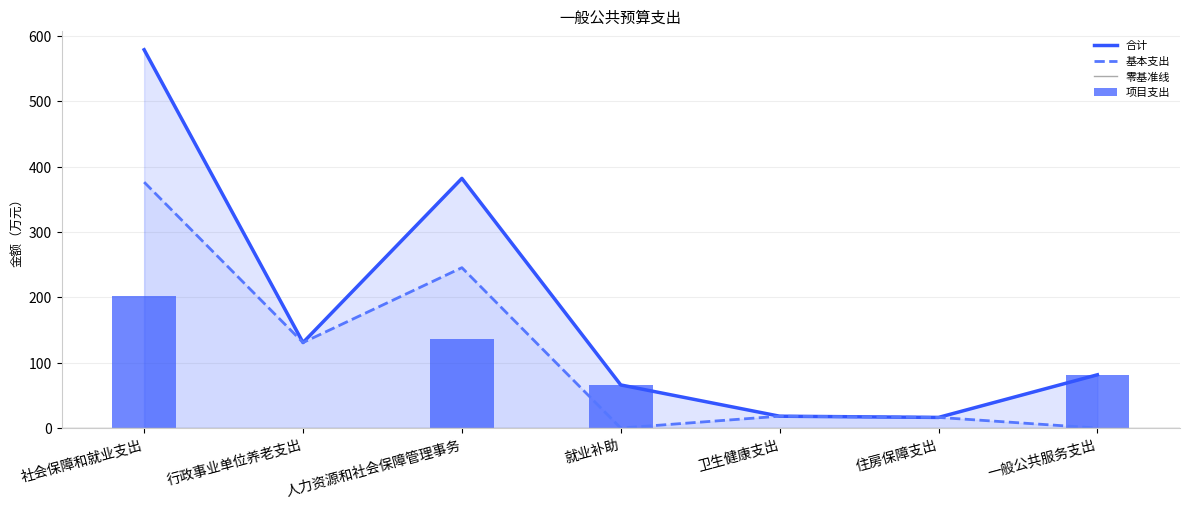

Reading left to right, extract all data points from this chart.

合计: 社会保障和就业支出=579.0	行政事业单位养老支出=130.9	人力资源和社会保障管理事务=382.1	就业补助=66.0	卫生健康支出=18.2	住房保障支出=16.3	一般公共服务支出=81.5
基本支出: 社会保障和就业支出=376.4	行政事业单位养老支出=130.9	人力资源和社会保障管理事务=245.5	就业补助=0.0	卫生健康支出=18.2	住房保障支出=16.3	一般公共服务支出=0.0
项目支出: 社会保障和就业支出=202.6	行政事业单位养老支出=0.0	人力资源和社会保障管理事务=136.6	就业补助=66.0	卫生健康支出=0.0	住房保障支出=0.0	一般公共服务支出=81.5